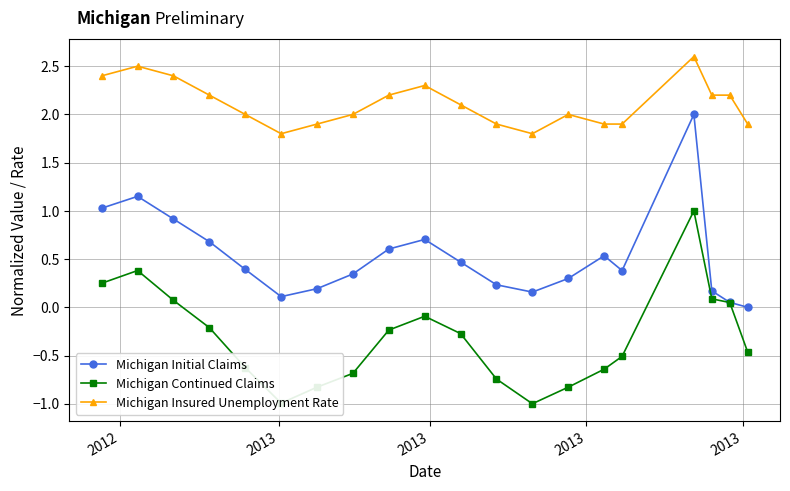

True or false: Michigan Initial Claims has more than 2 points higher than both neighbors.

True